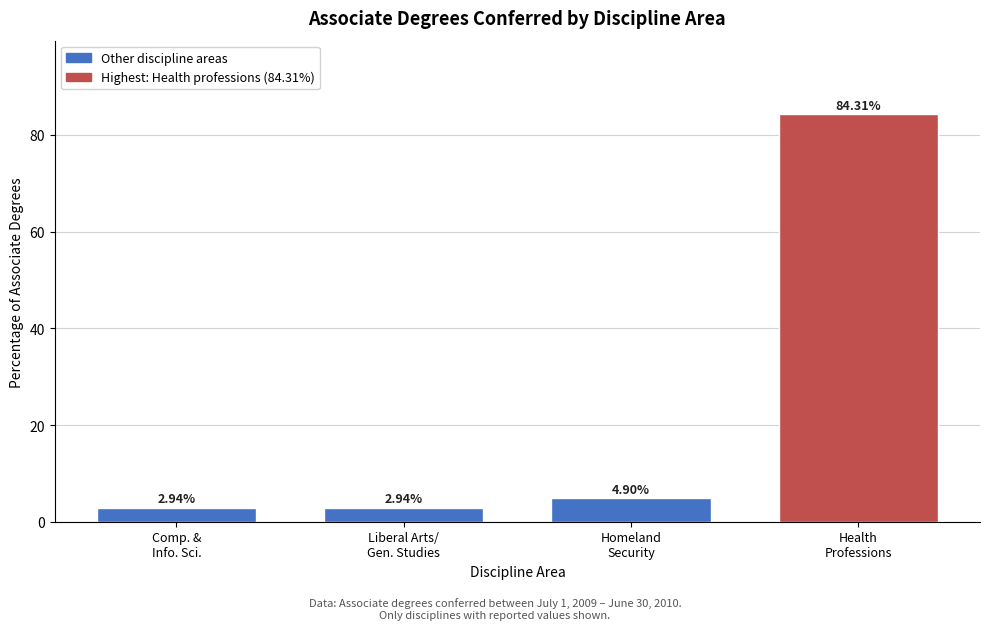

What is the difference between the second highest and second lowest values?

2.0